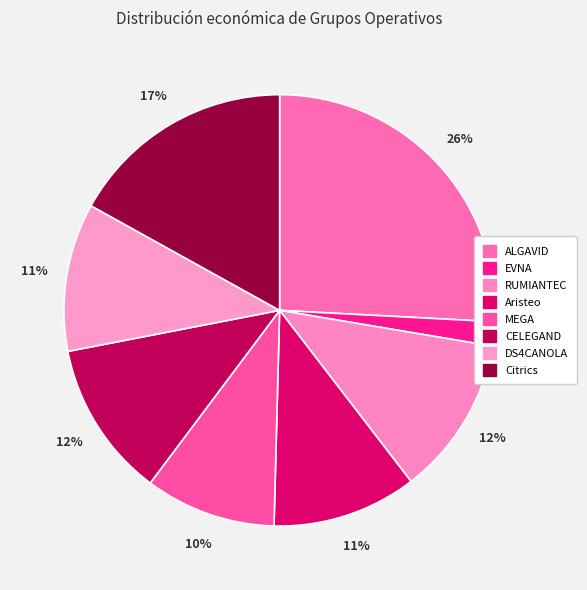

Which slice is the smallest?

EVNA